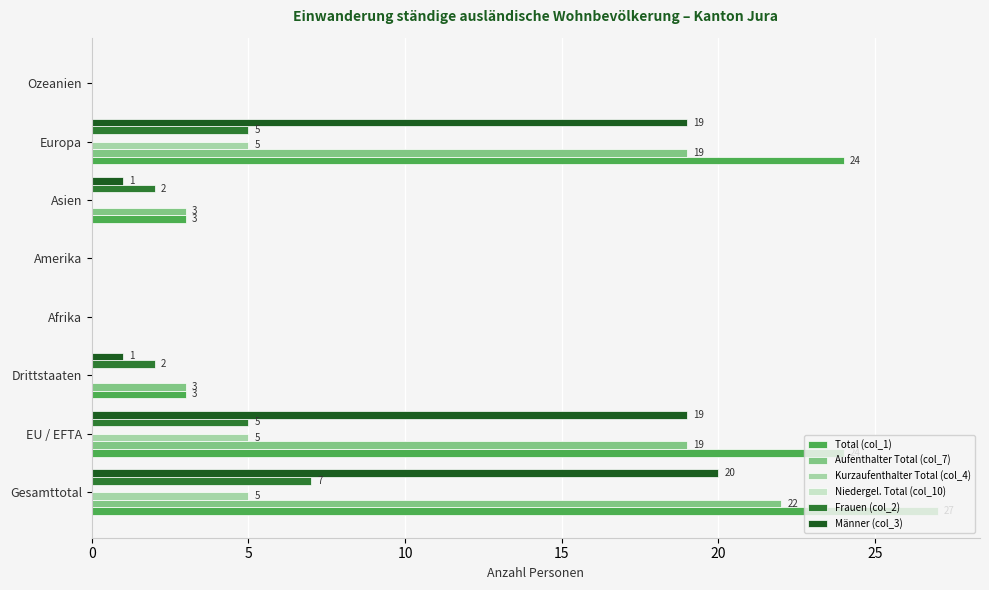

Is it true that Frauen (col_2) equals 1 at Asien?

False